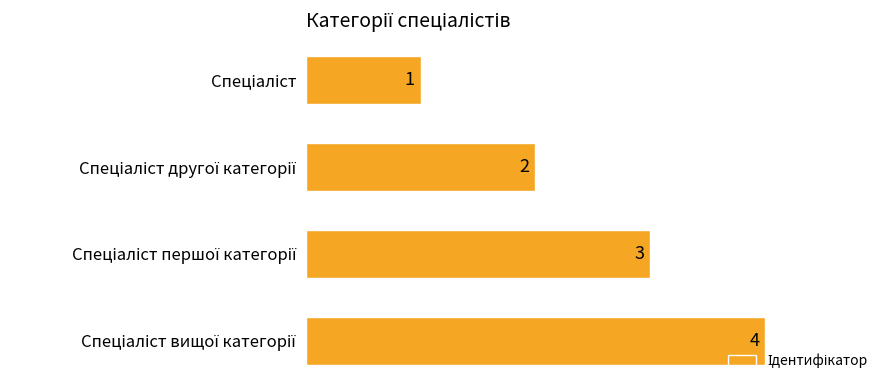

How many bars are there in total?

4